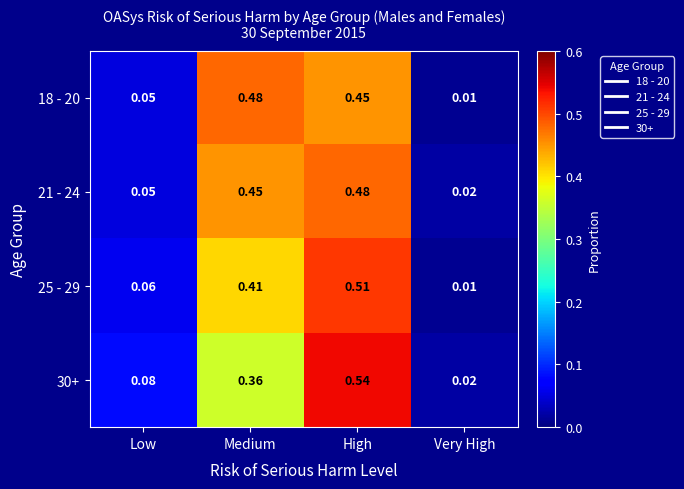

Is the value of 30+ at Very High greater than the value of 21 - 24 at Medium?

No